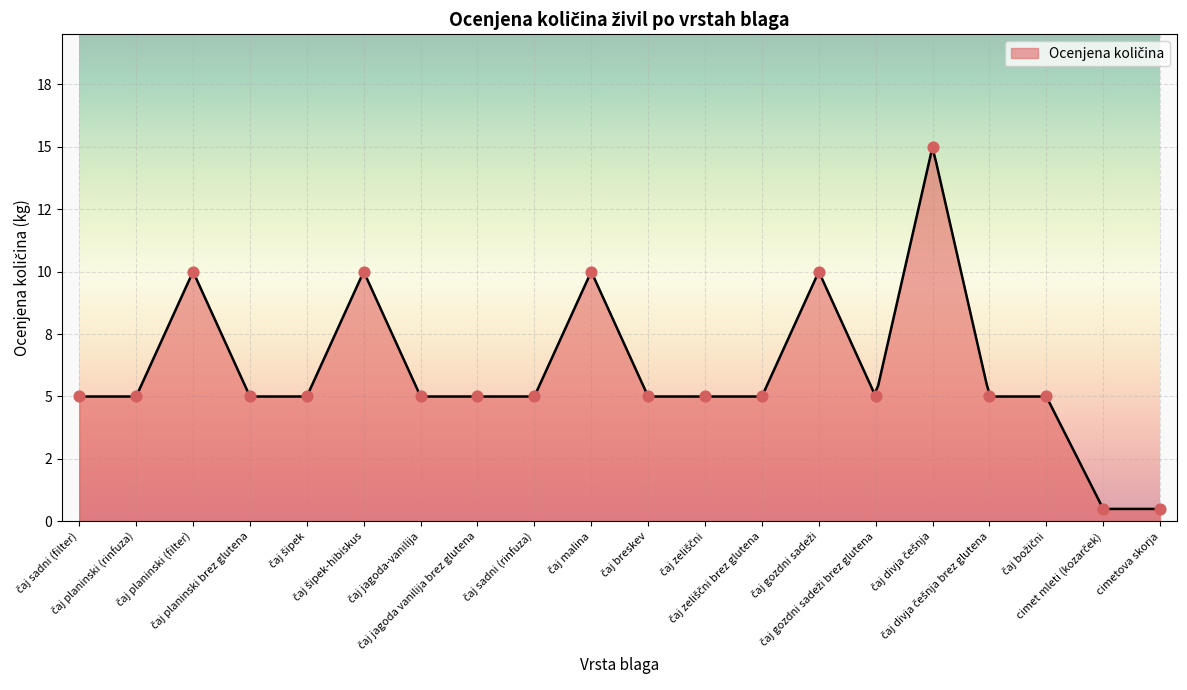

Which series contains the highest Y value?

Ocenjena količina